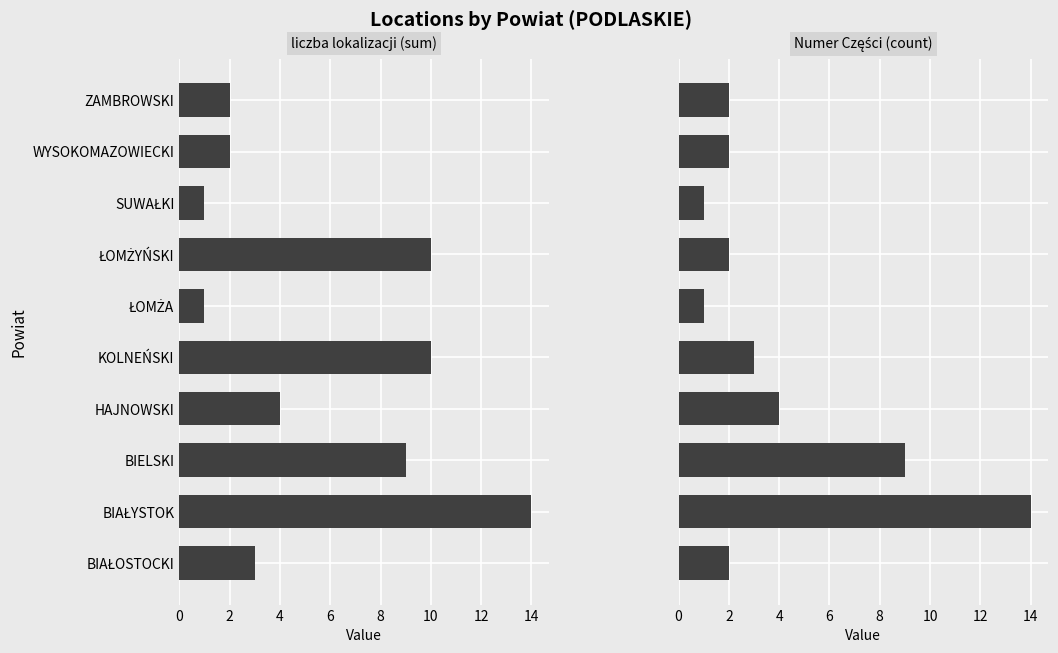

Rank the series at ŁOMŻYŃSKI from highest to lowest value.

liczba lokalizacji (sum), Numer Części (count)